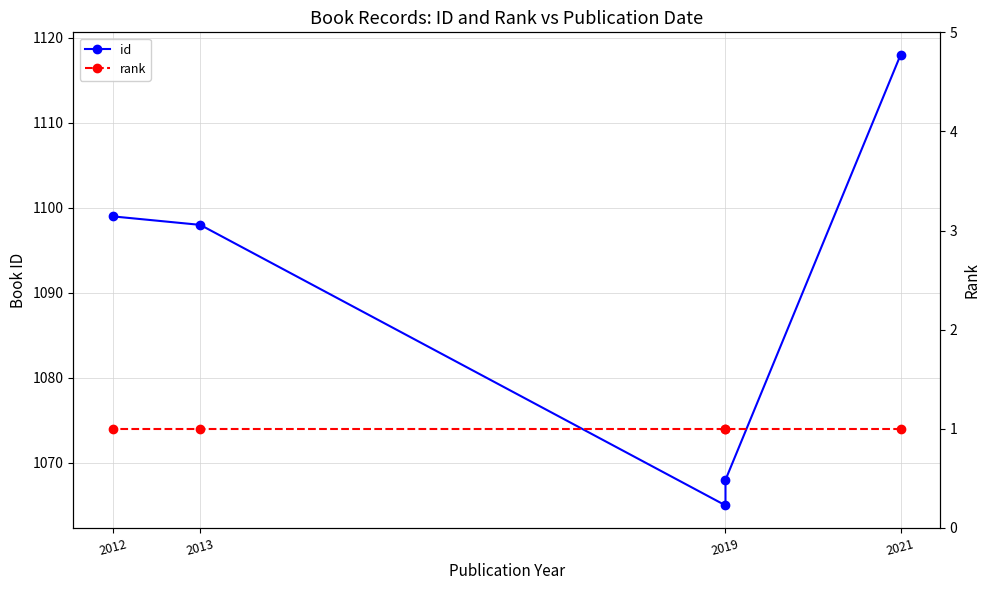

True or false: id and rank cross at least once.

False